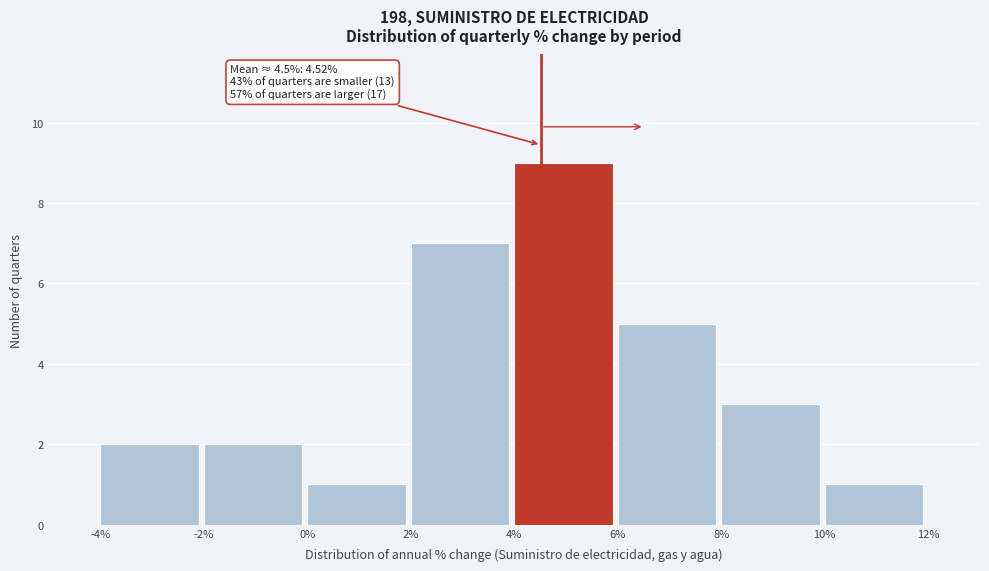

Which range on the x-axis has the tallest bar?

4% to 6%